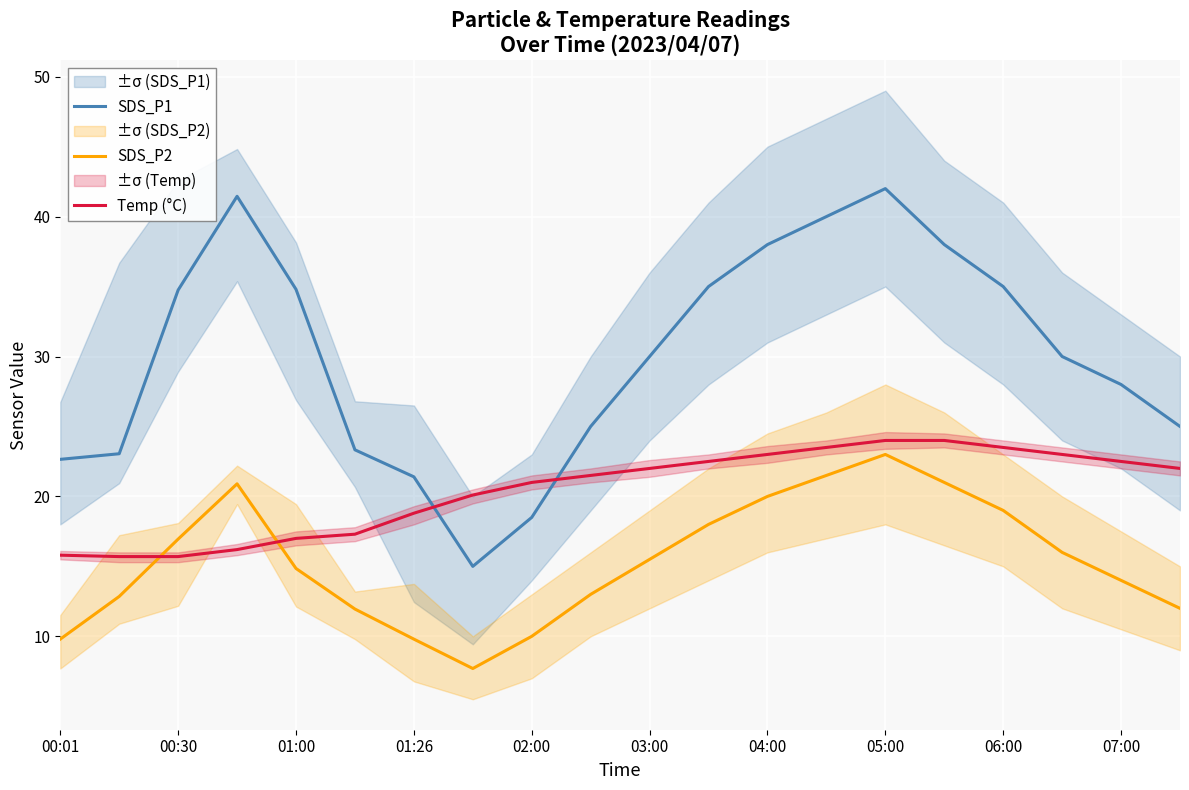

What is the average value of the SDS_P2 series?

15.4